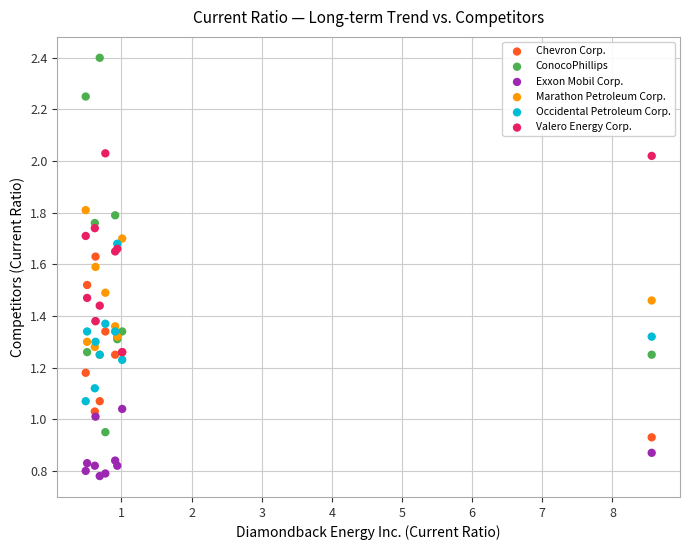

Which series has the largest Y range (max minus min)?

ConocoPhillips